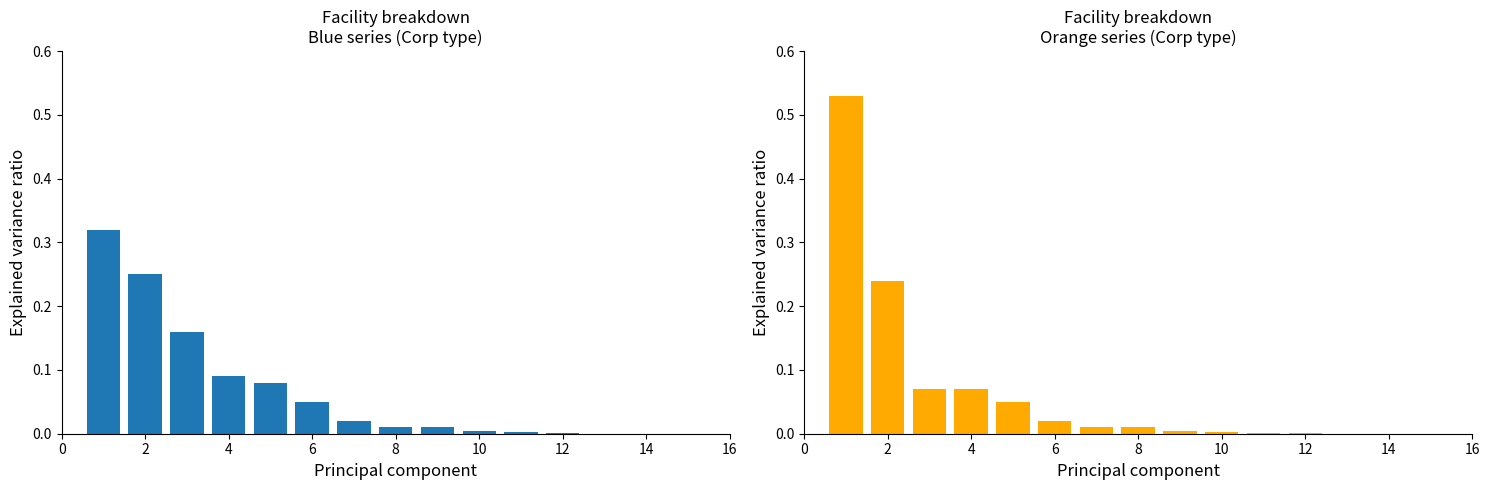

How many groups of bars are there?

12